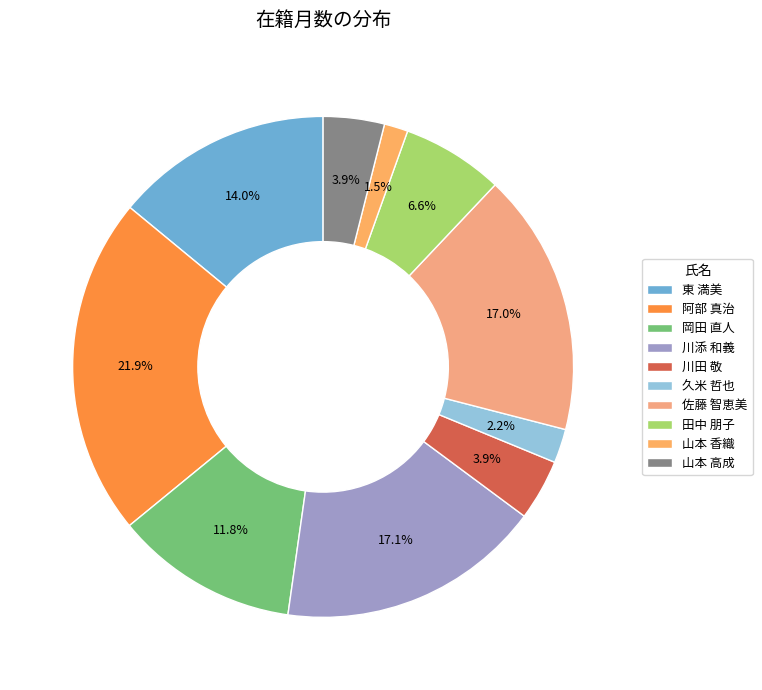

To the nearest percent, what is the difference between the 川添 和義 and 岡田 直人 slice percentages?

5%